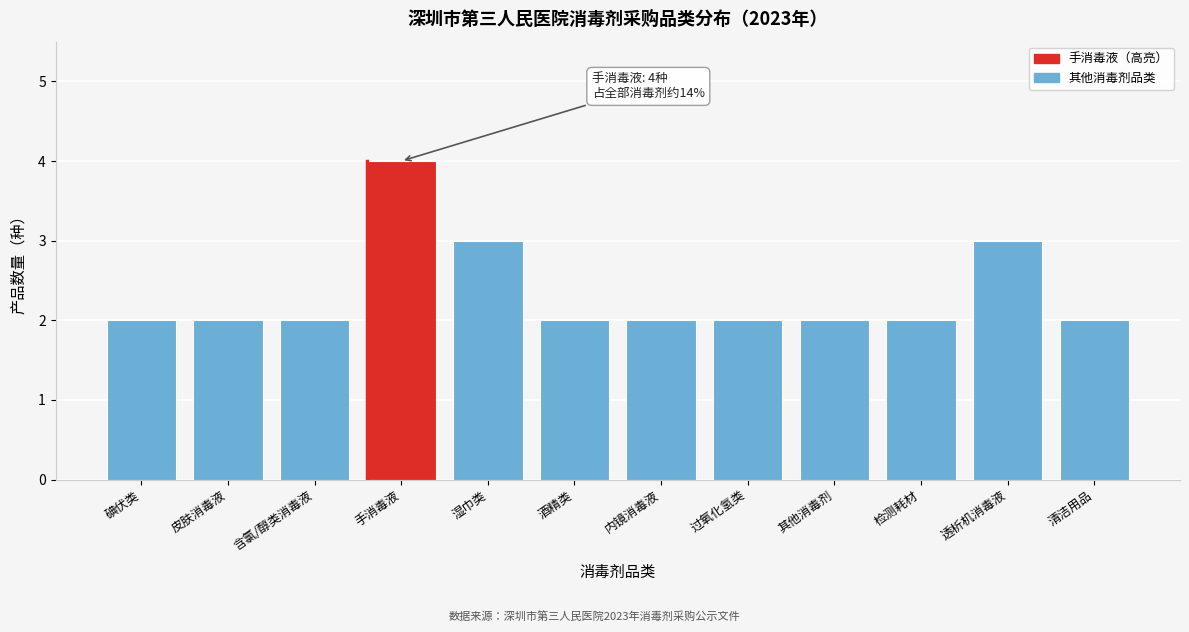

Reading left to right, list all the values displayed in this chart.

2	2	2	4	3	2	2	2	2	2	3	2